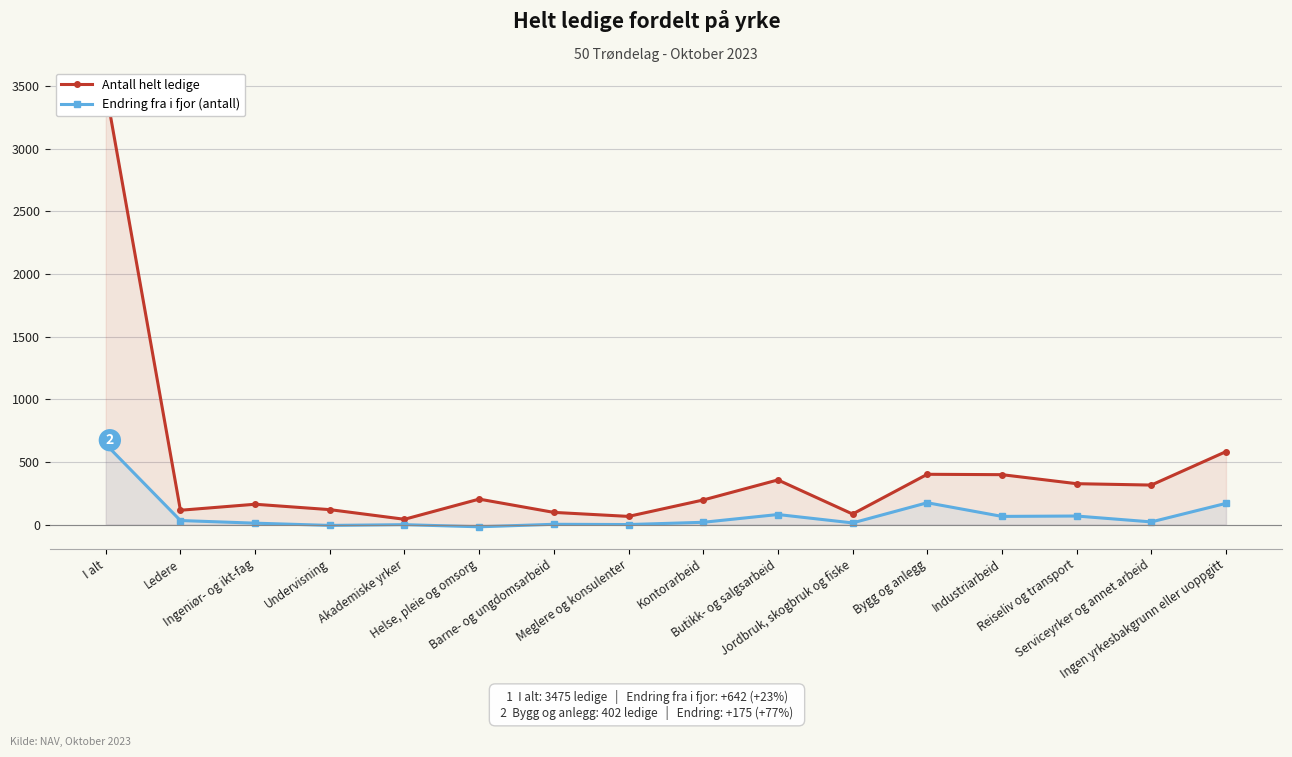

Which series changed the most between Jordbruk, skogbruk og fiske and Bygg og anlegg?

Antall helt ledige